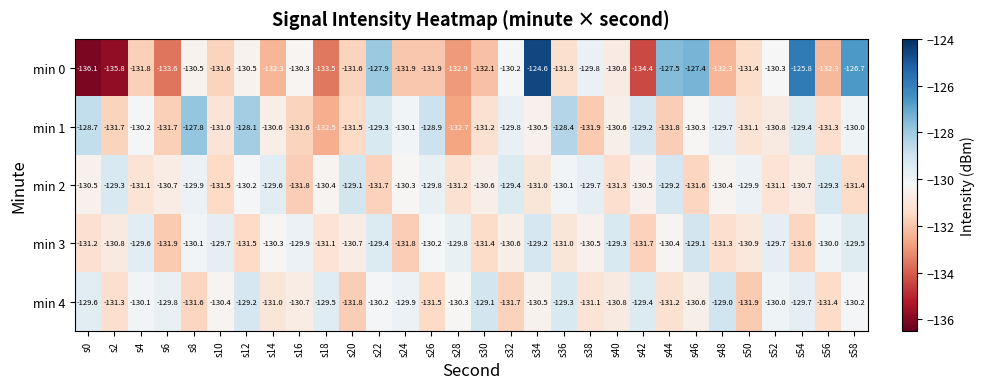

Which series has the largest range (max minus min)?

min 0